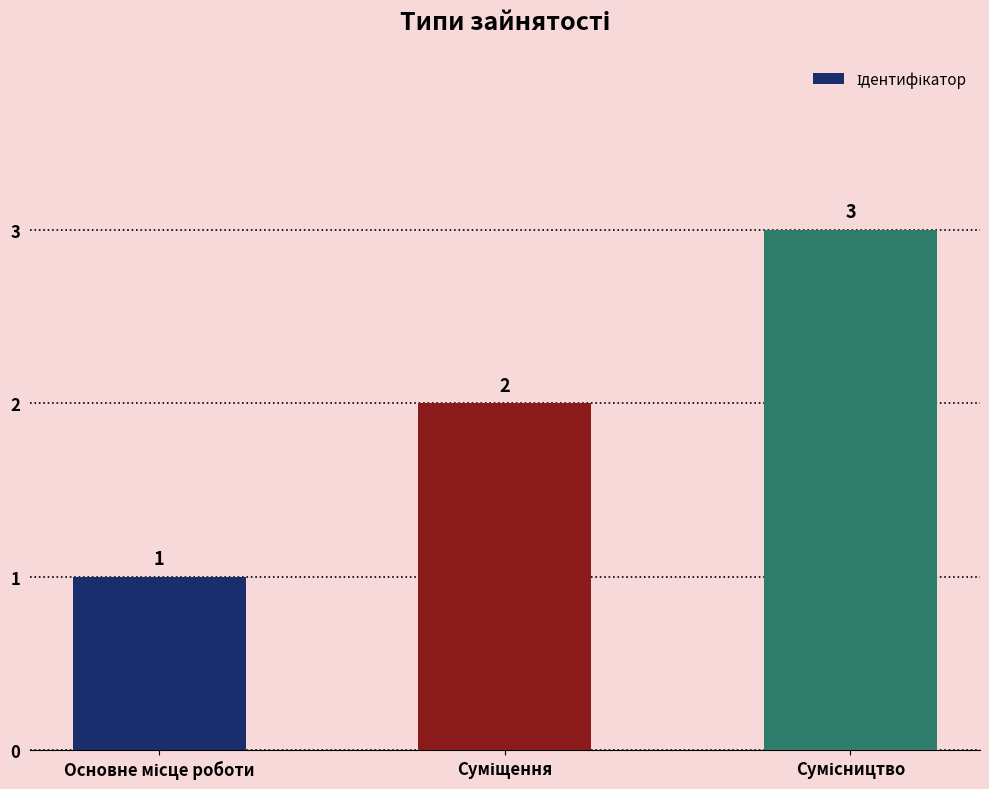

What is the value of the 2nd bar from the left?

2